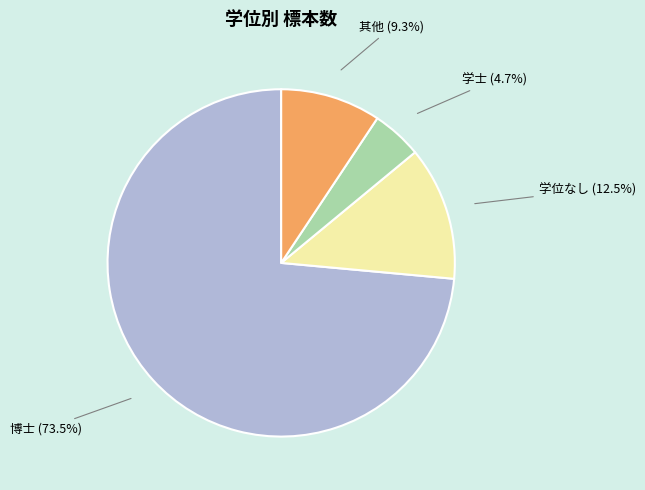

Does any single category account for the majority?

Yes